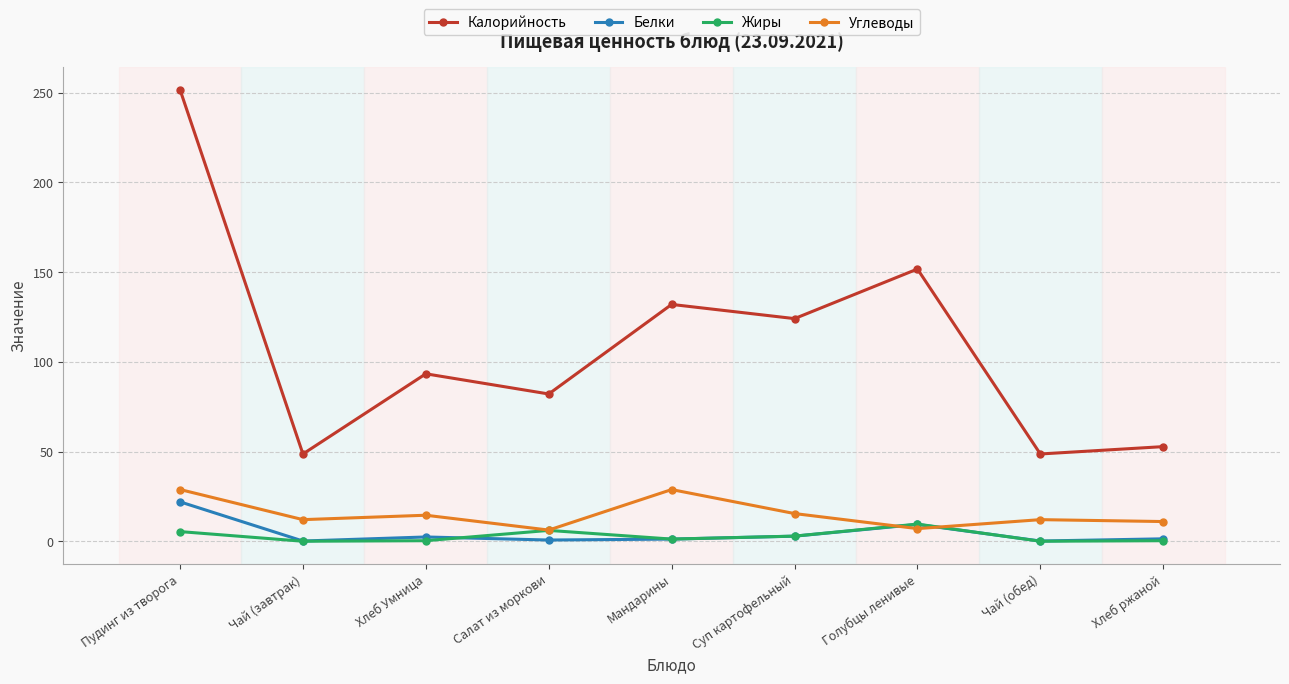

Is it true that Белки equals 0.1 at Чай (обед)?

True